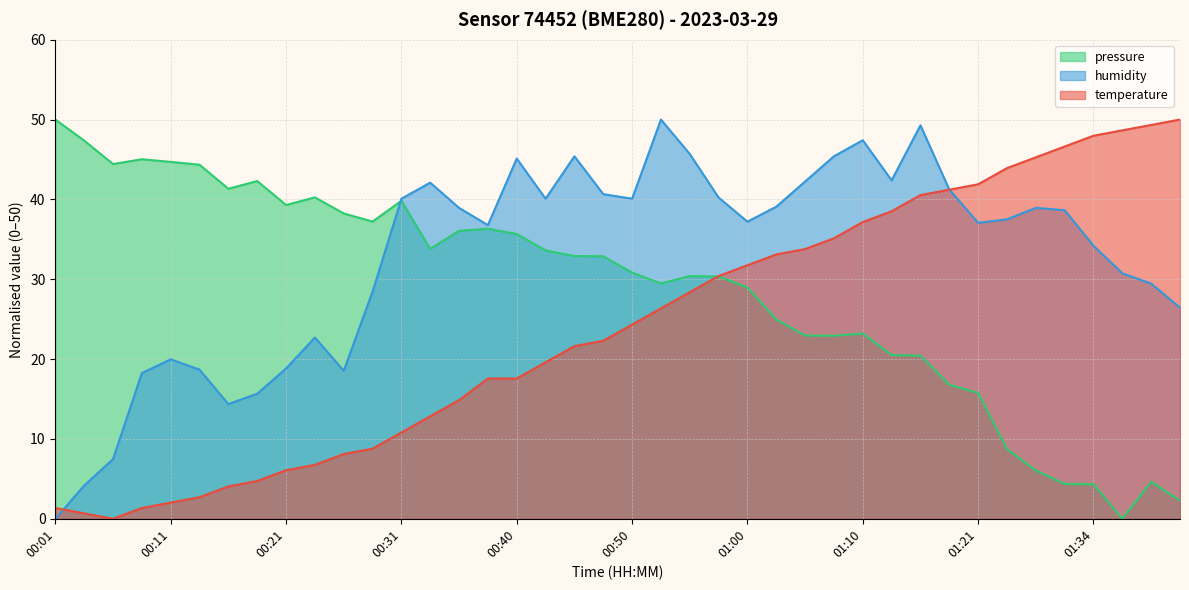

Is it true that humidity equals 15.7 at 00:18?

True